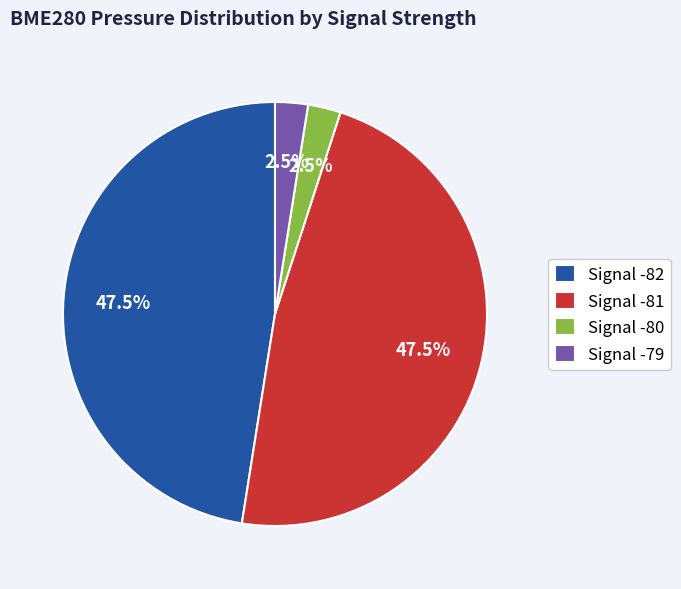

Combined, what portion of the pie is Signal -80 and Signal -79?

5.0%